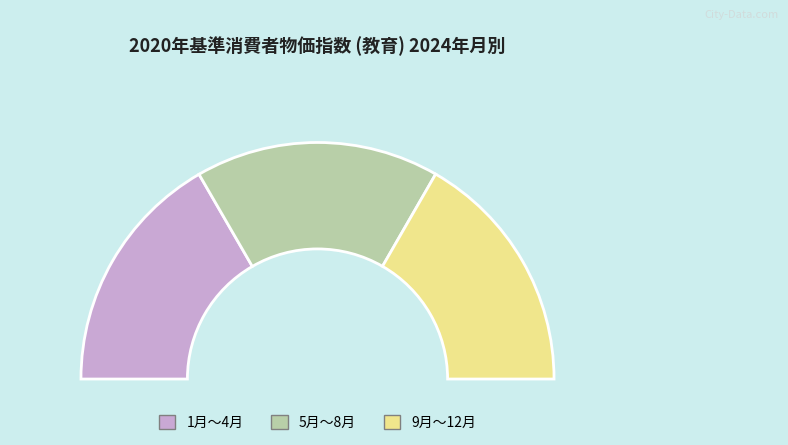

Which has a higher value, 1月 or 6月?

6月